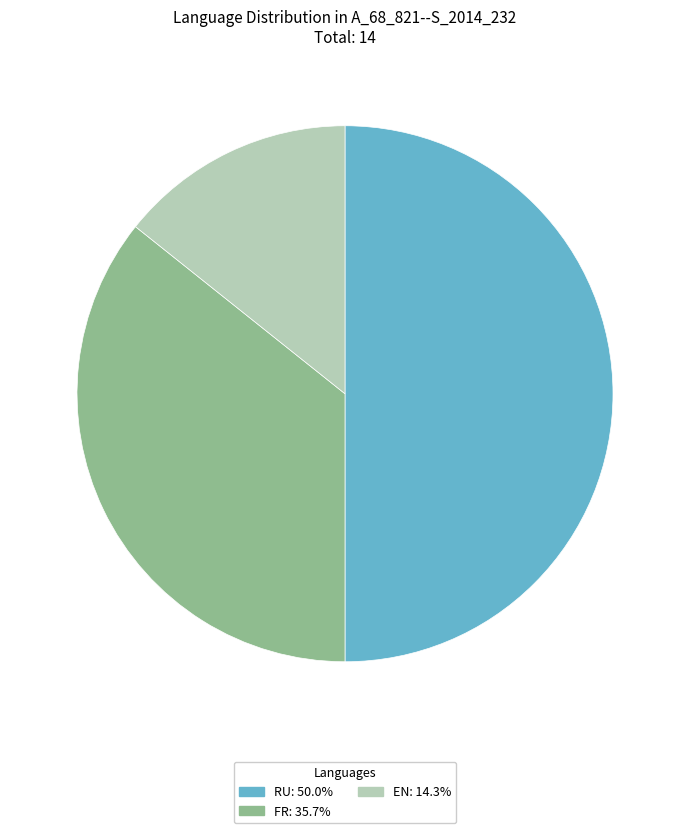

How many slices are in this pie chart?

3